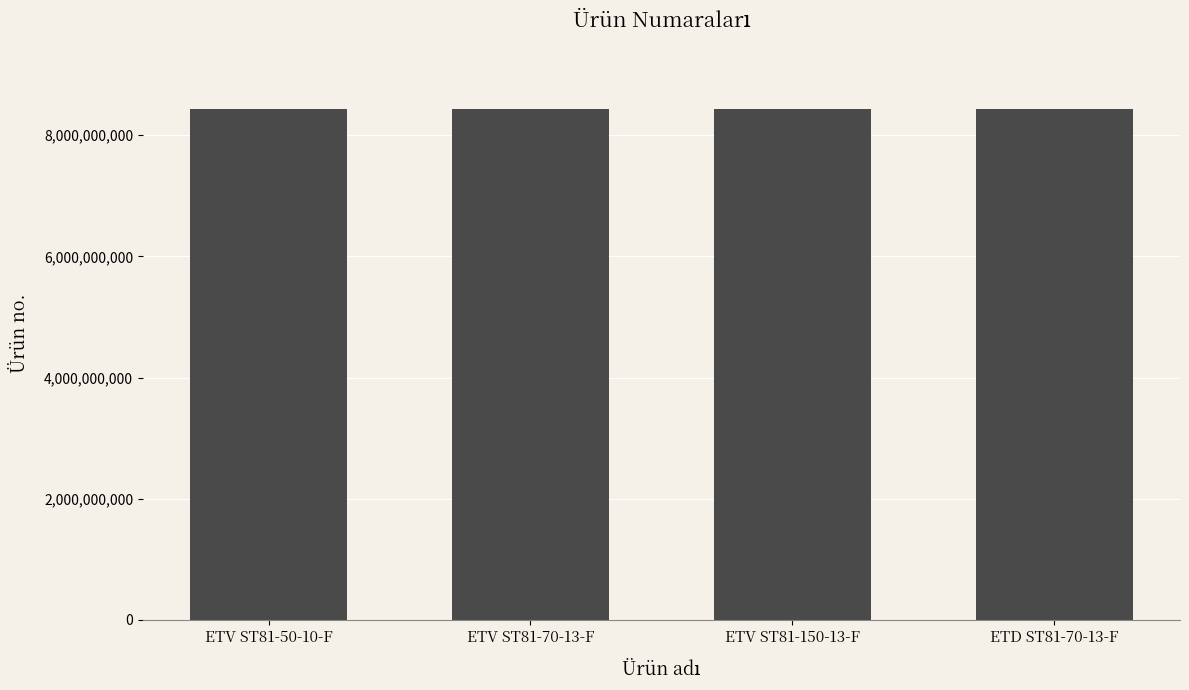

What is the maximum value shown in the chart?

8433215605